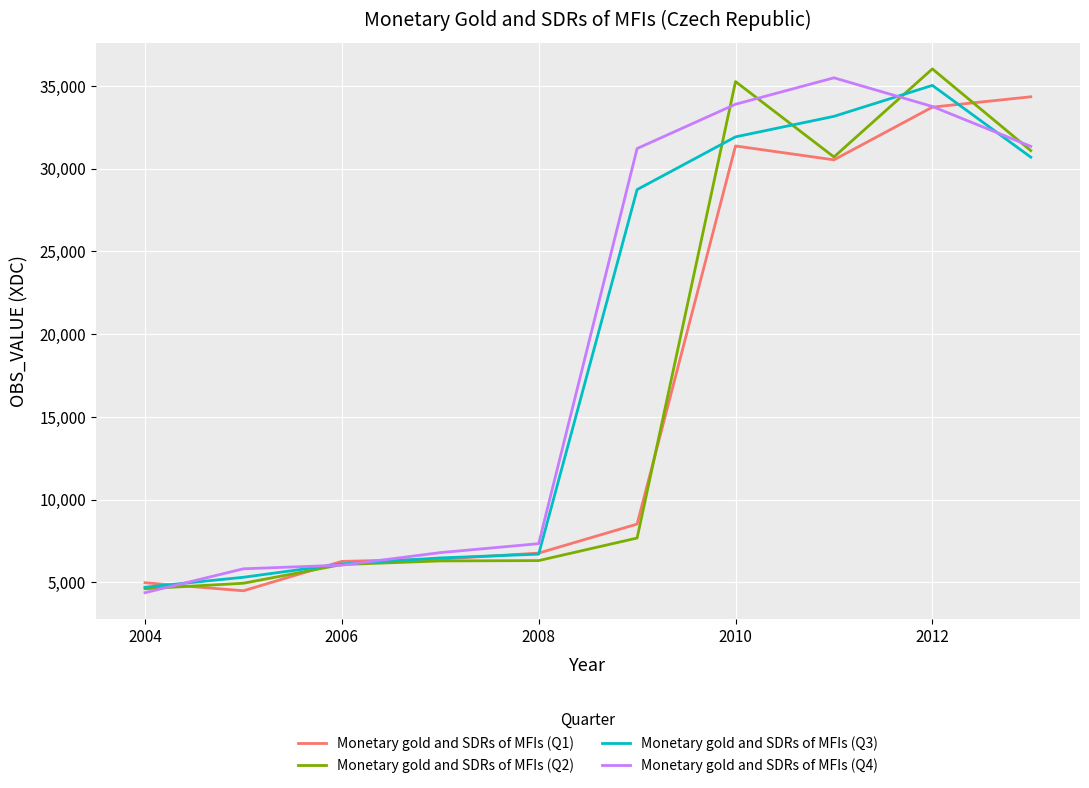

What is the minimum value for Monetary gold and SDRs of MFIs (Q2)?

4611